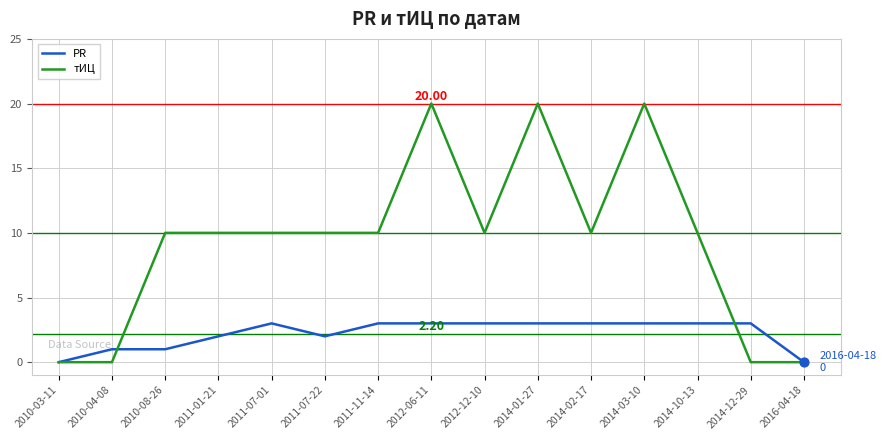

What are all the series names shown in the legend?

PR, тИЦ